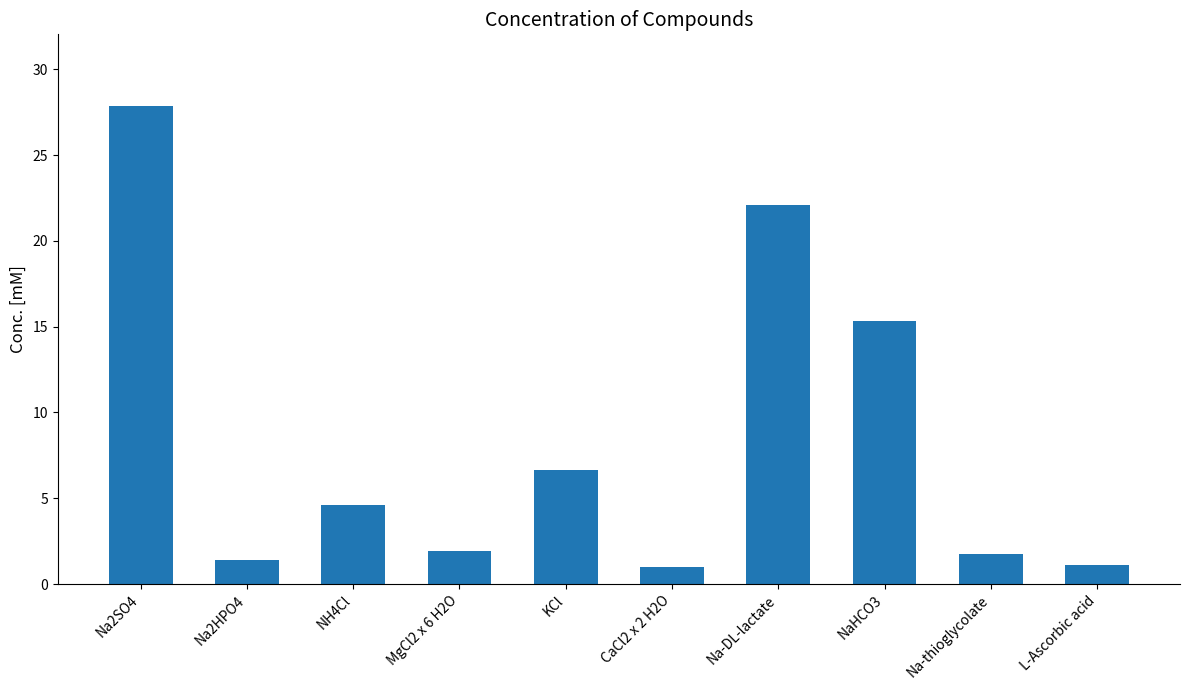

What is the label of the 2nd bar from the left?

Na2HPO4